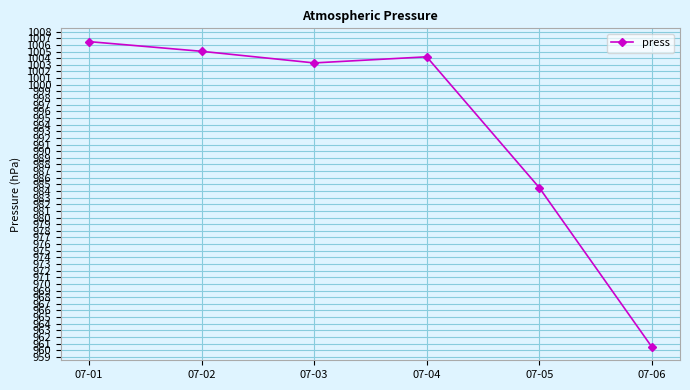

How many data points does each series have?

6